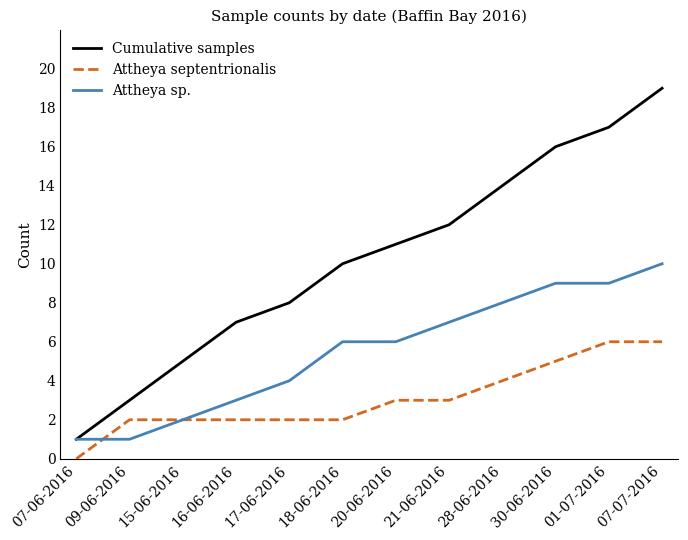

True or false: Attheya sp. has a value of 7 at 17-06-2016.

False